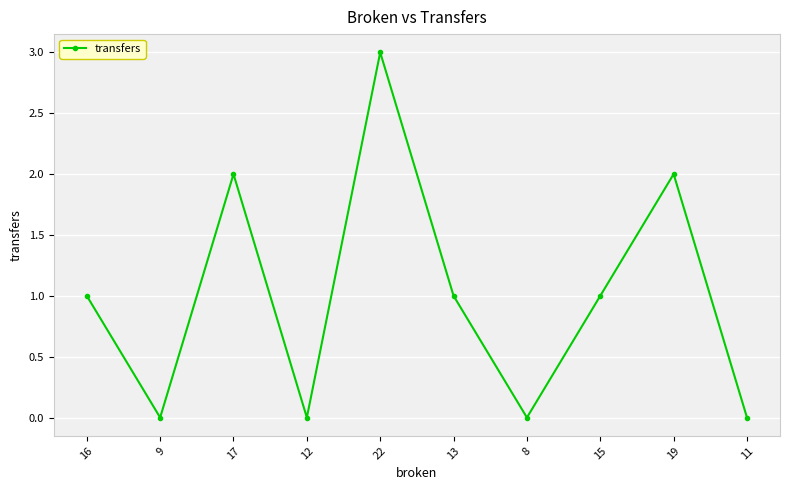

Reading left to right, list all the values displayed in this chart.

1	0	2	0	3	1	0	1	2	0